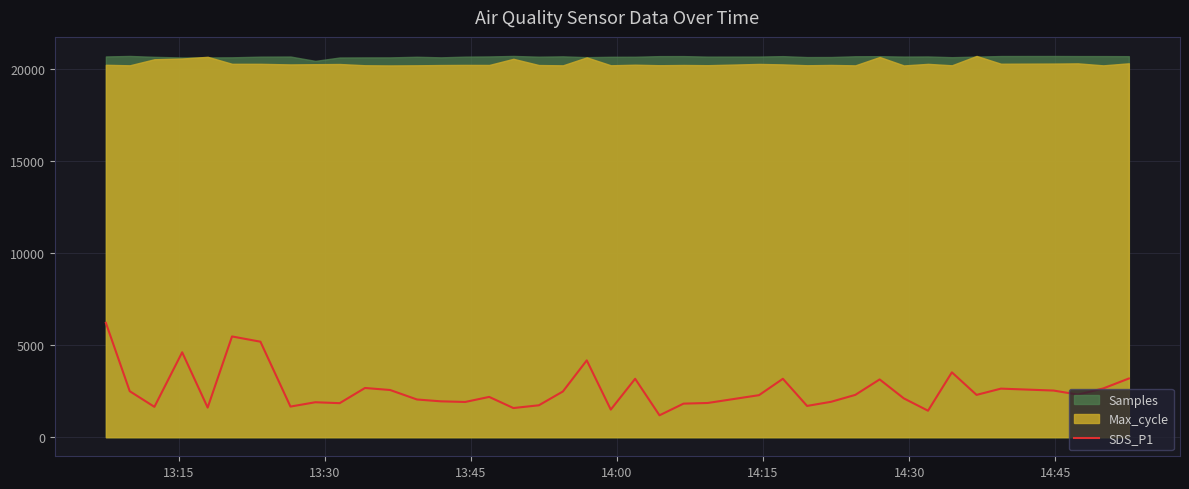

What is the maximum value for SDS_P1?

6216.9